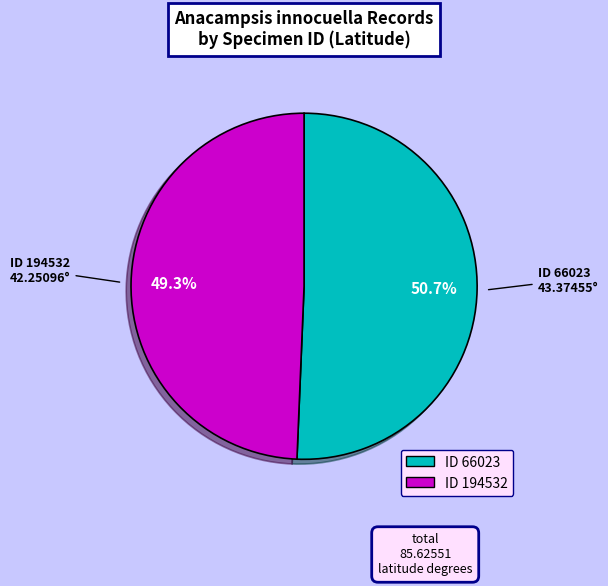

Does any single category account for the majority?

Yes